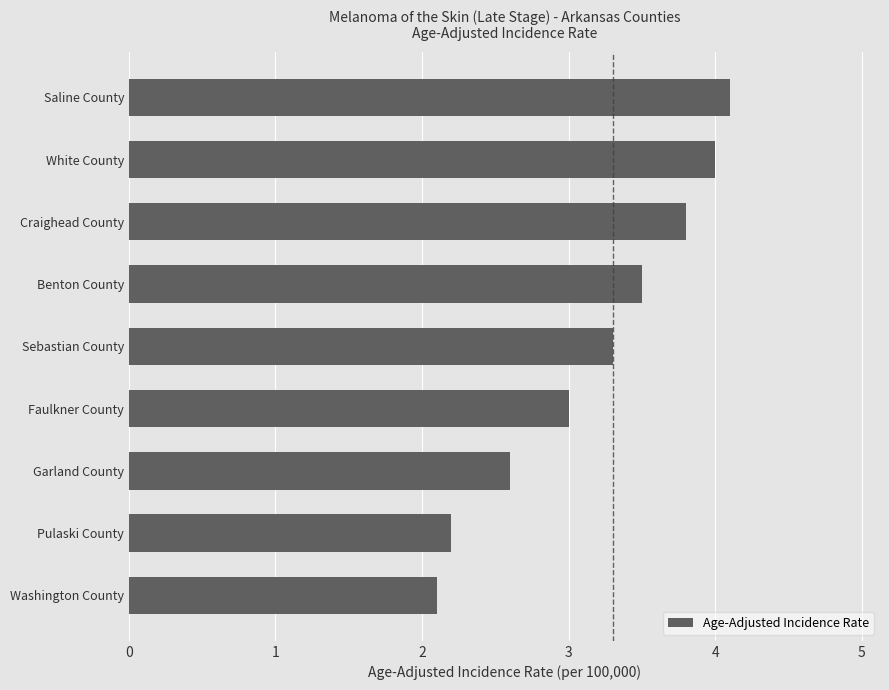

Rank the categories by value from lowest to highest.

Washington County, Pulaski County, Garland County, Faulkner County, Sebastian County, Benton County, Craighead County, White County, Saline County